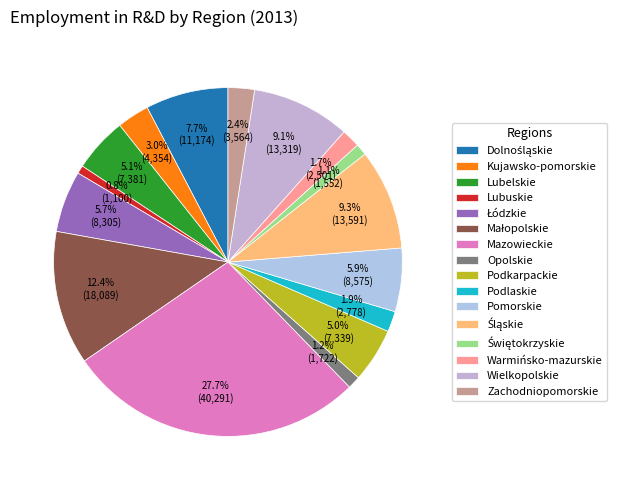

To the nearest percent, what is the average slice percentage?

6%